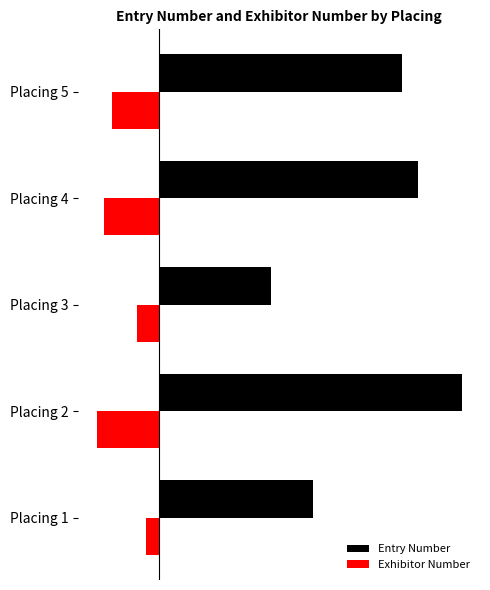

What are all the series names shown in the legend?

Entry Number, Exhibitor Number